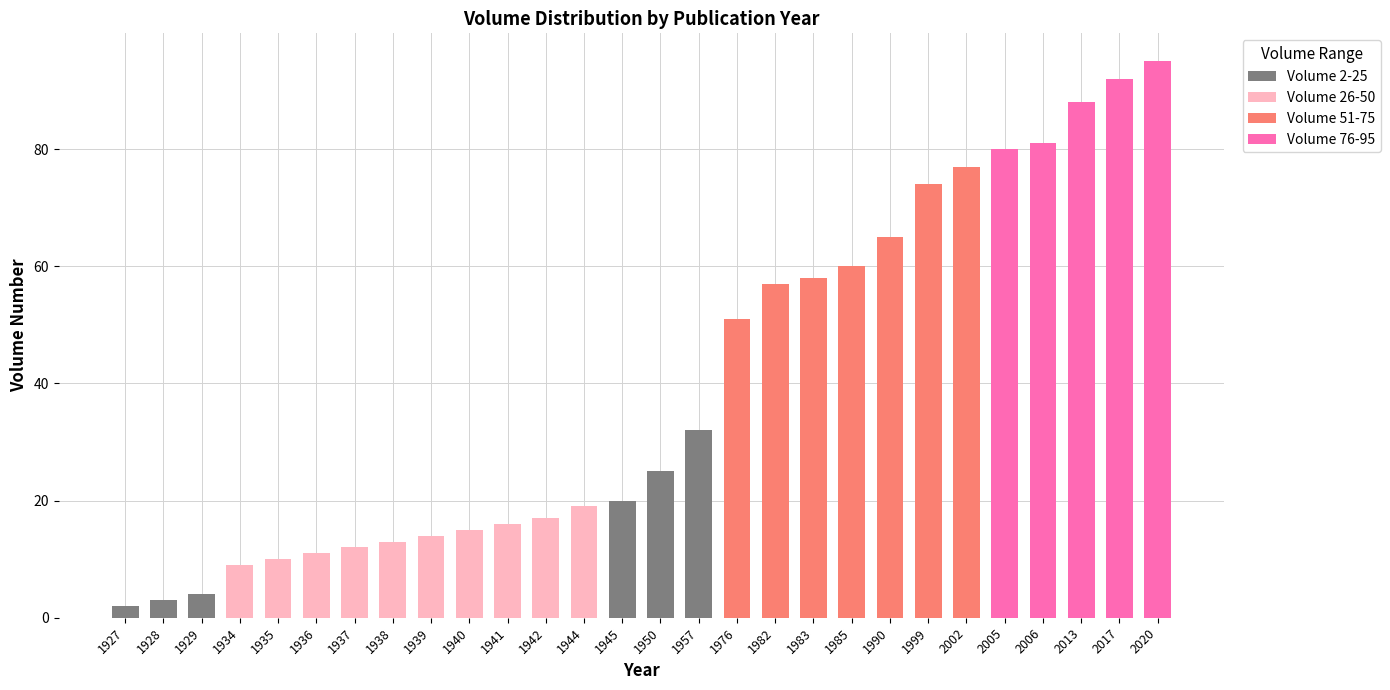

Does the chart contain stacked bars?

Yes